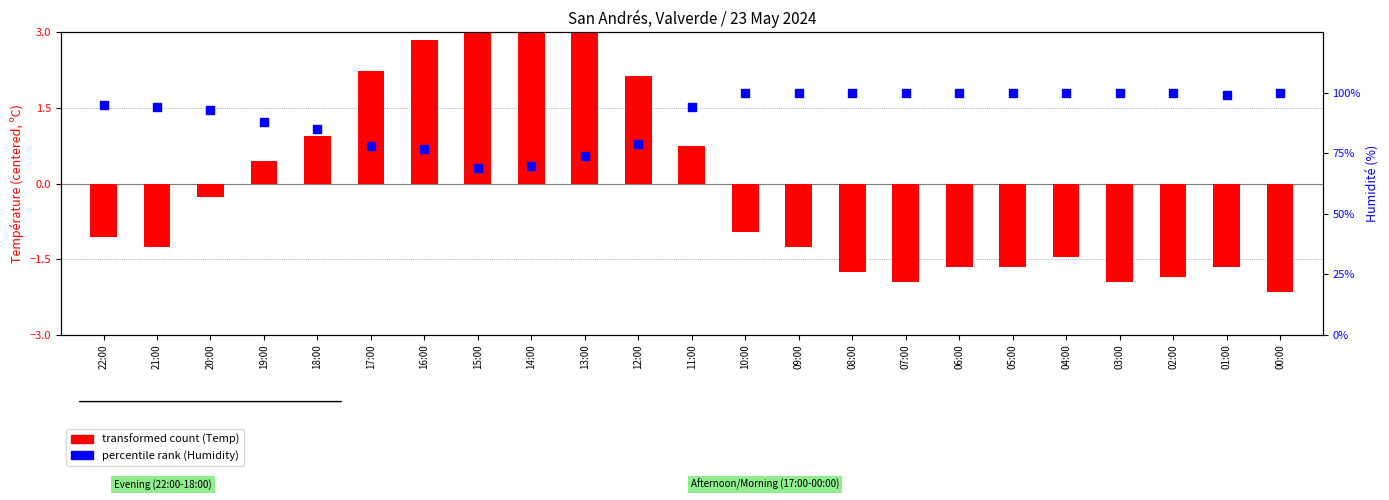

Which series contains the highest Y value?

percentile rank (Humidity)